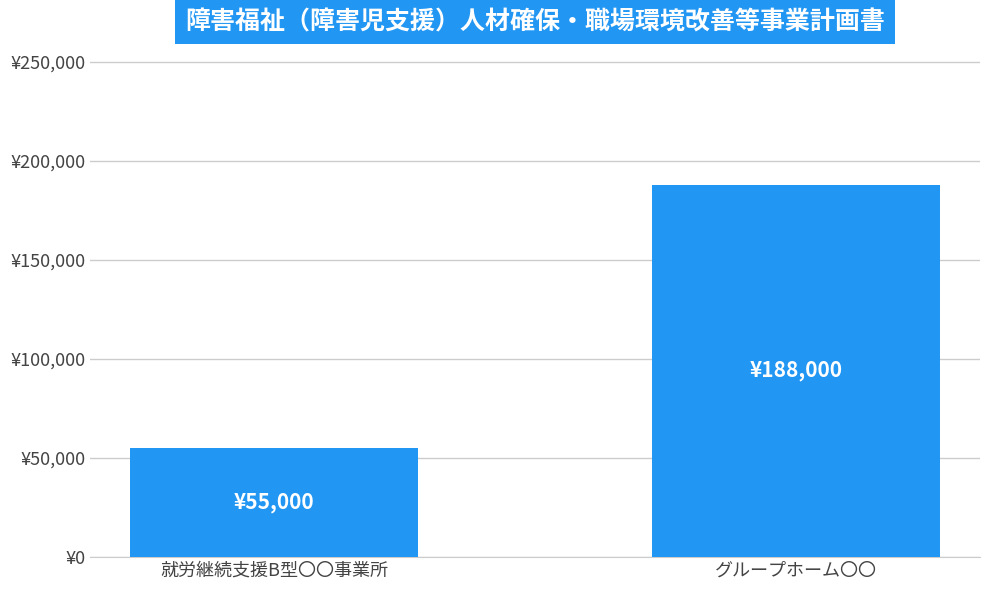

Are the bars horizontal?

No